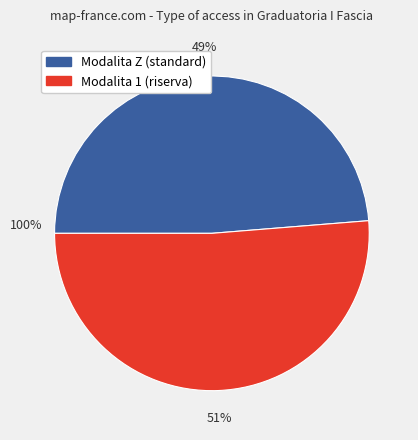

Is there any slice that represents more than half of the pie?

Yes